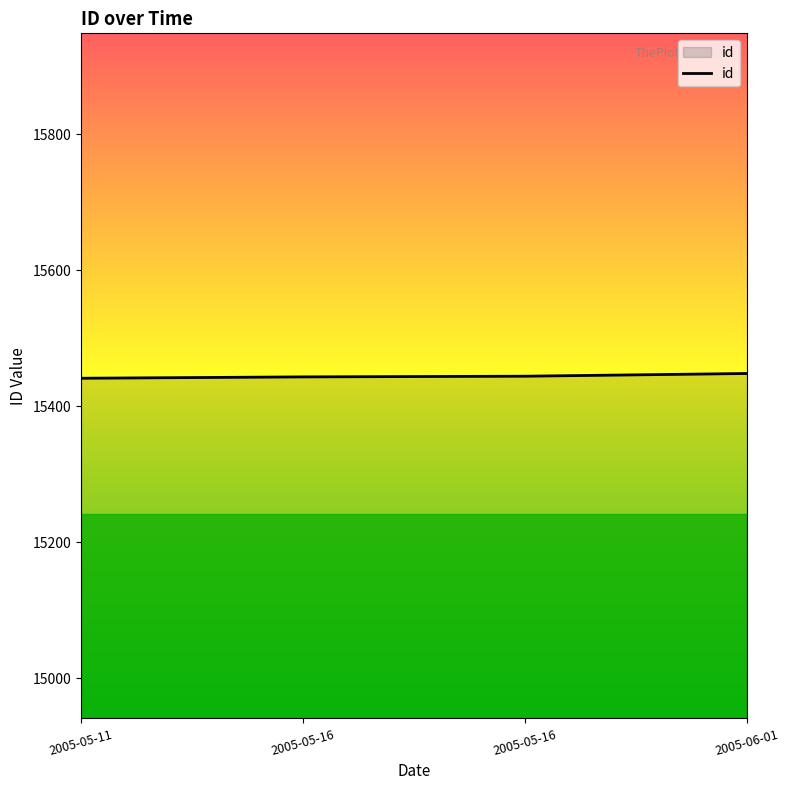

What is the ratio of the value at 2005-06-01 to the value at 2005-05-11?

1.0